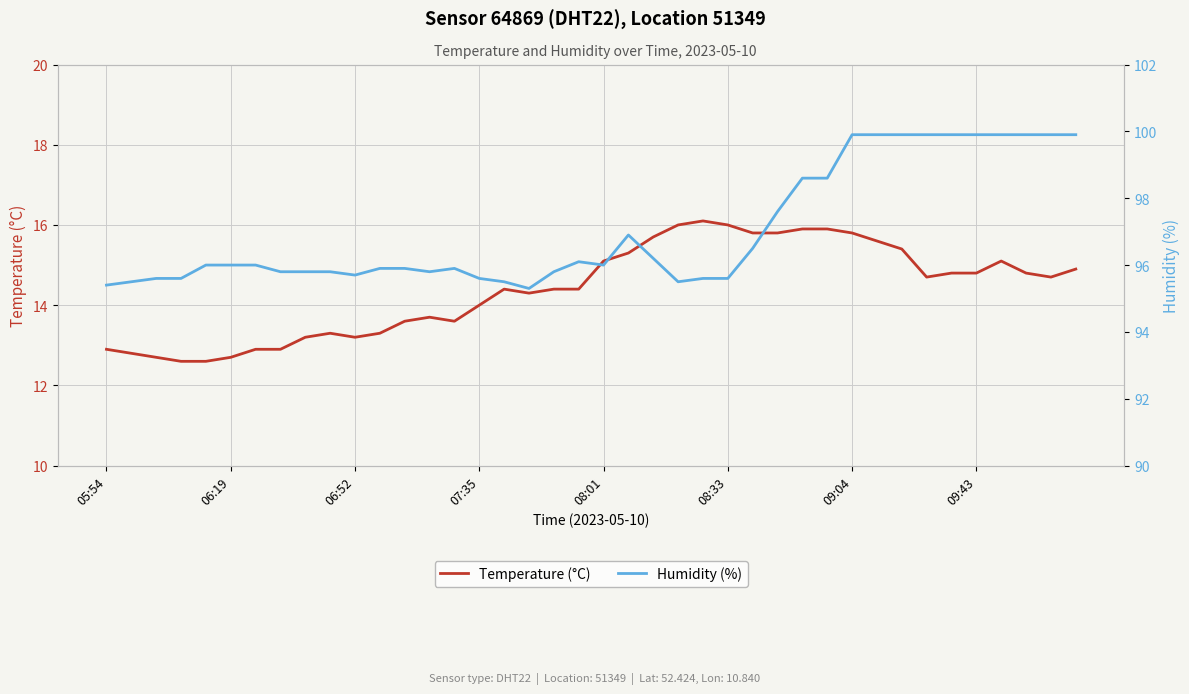

What is the difference between the maximum and minimum values in the Humidity (%) series?

4.6